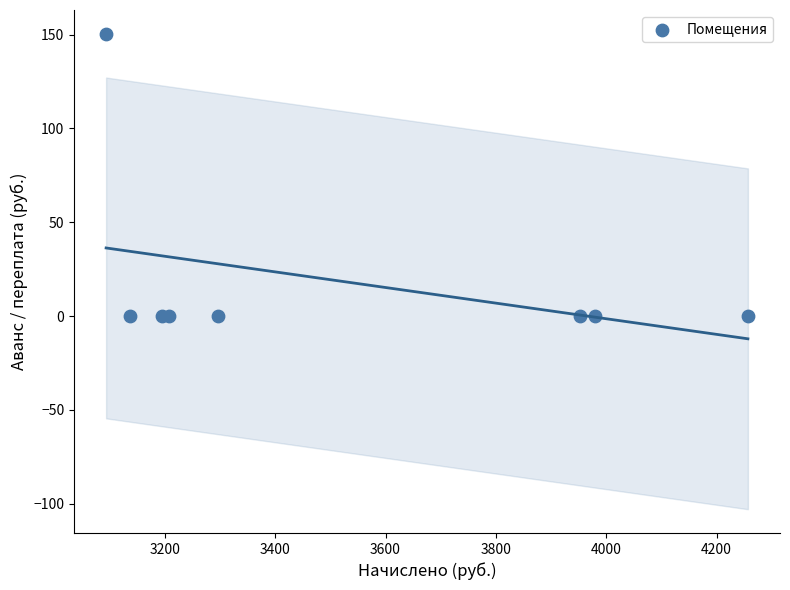

What is the range of Y values (max minus min)?

150.4